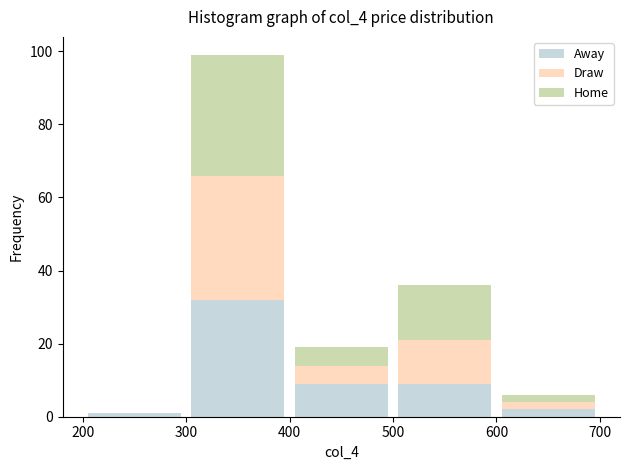

Which range on the x-axis has the tallest stacked bar (by total height)?

300 to 400